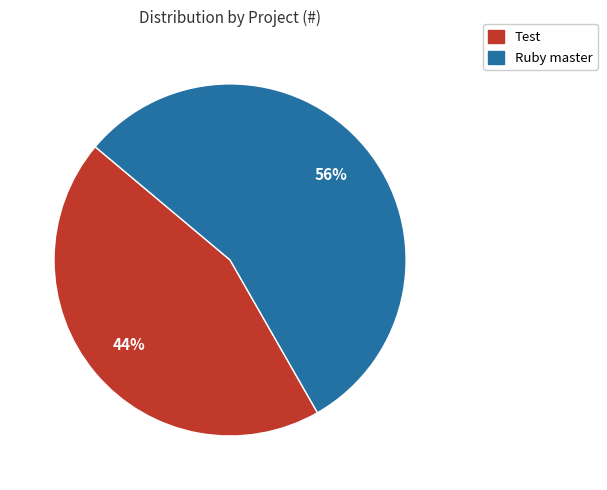

Between Test and Ruby master, which is larger?

Ruby master